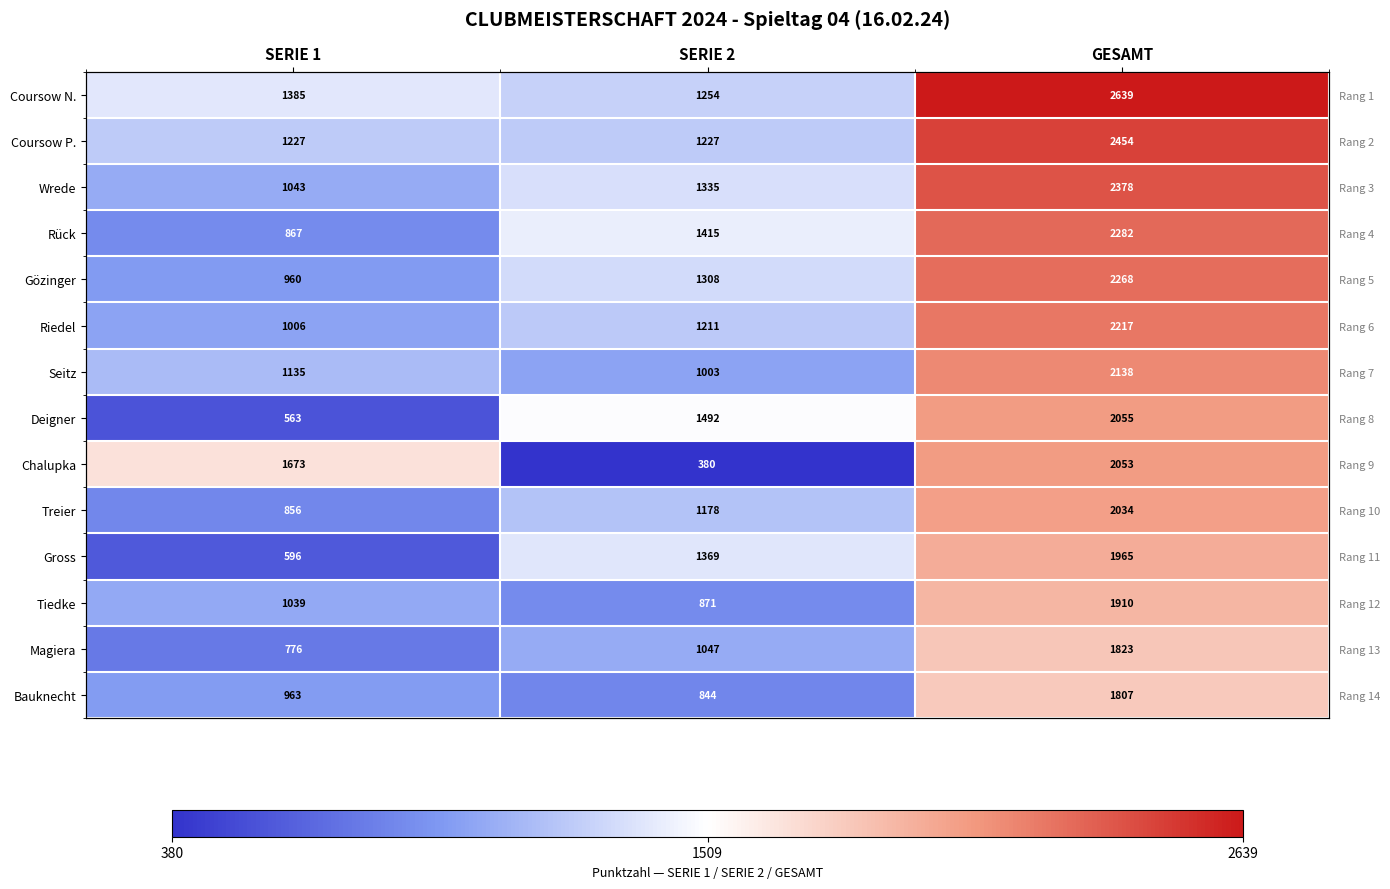

How many data points does each series have?

3